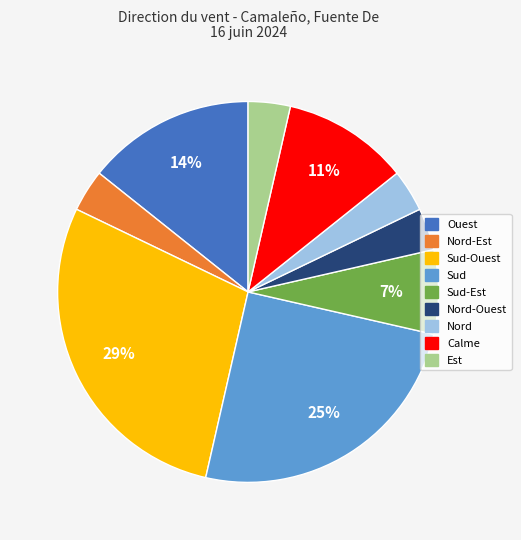

Approximately how many times larger is the value at Nord-Est compared to Sud-Ouest?

0.1